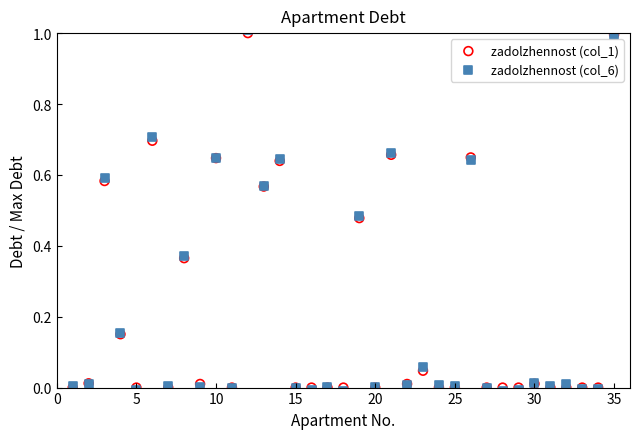

What are all the series names shown in the legend?

zadolzhennost (col_1), zadolzhennost (col_6)